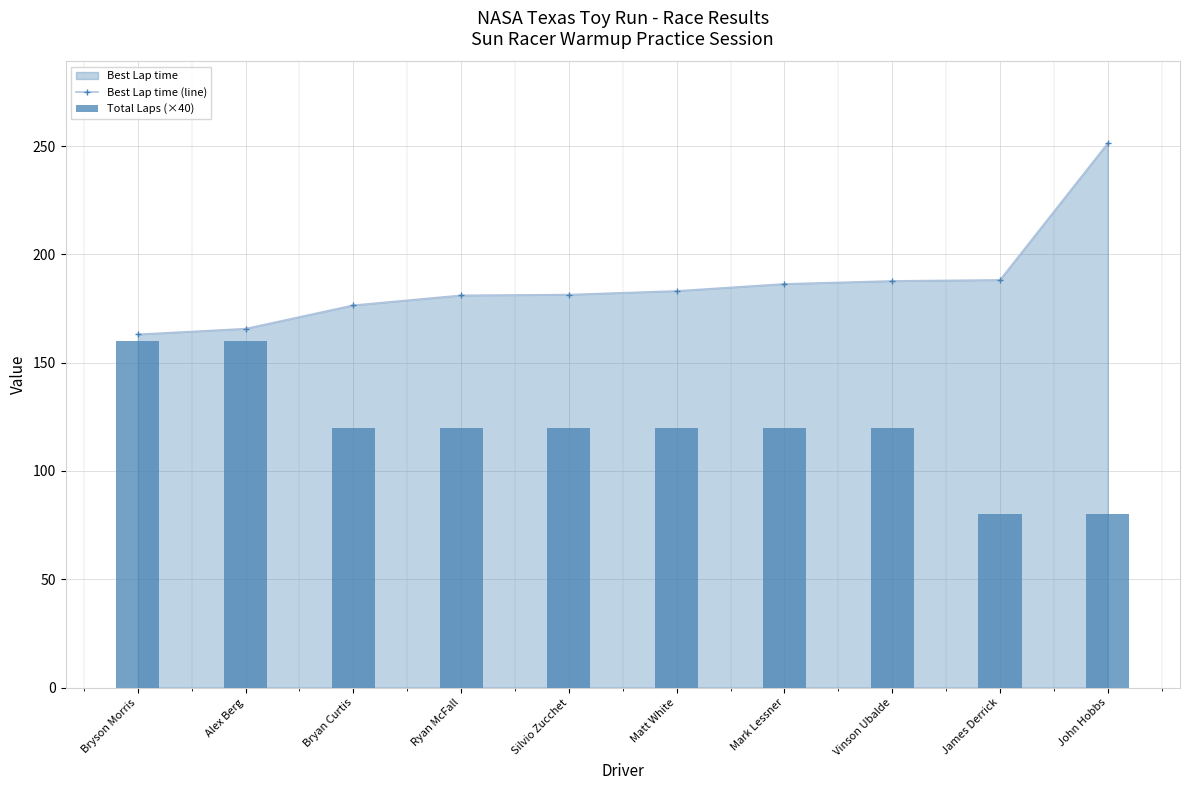

What is the minimum value for Best Lap time (line)?

163.1